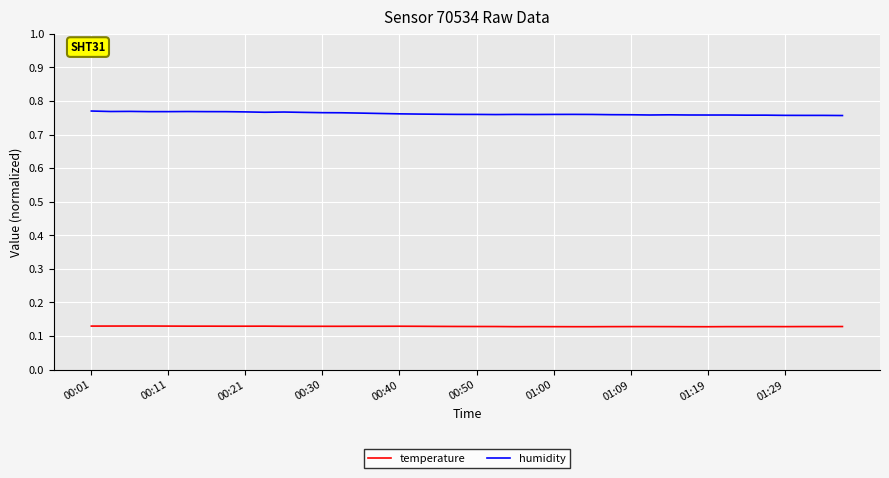

List the series in order of their overall mean, highest first.

humidity, temperature